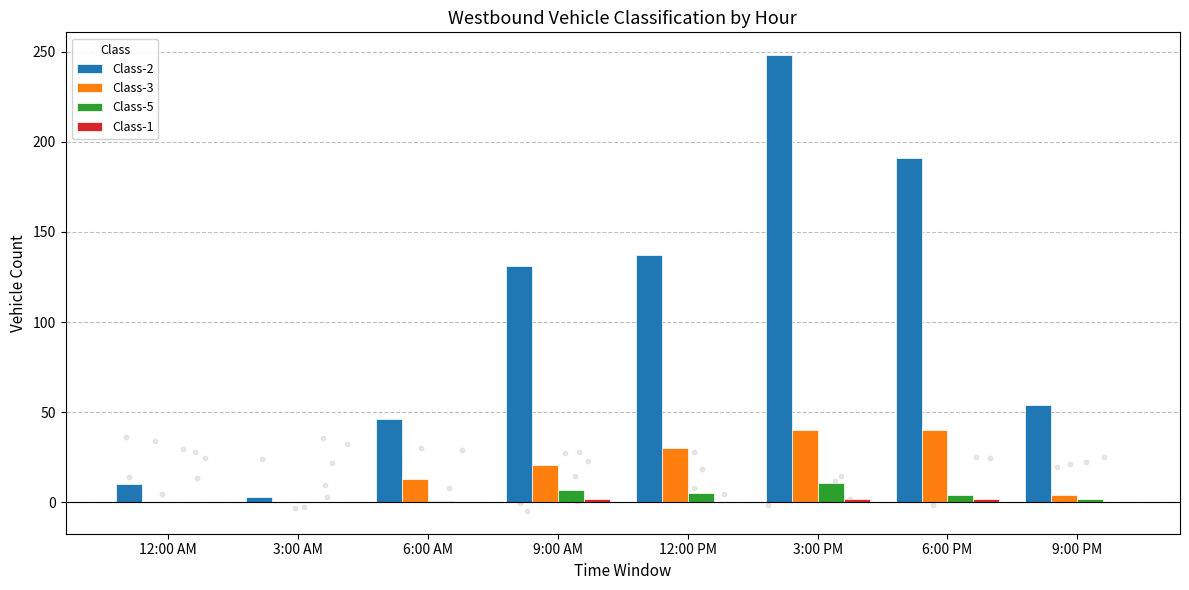

Is the value of Class-1 at 9:00 PM greater than the value of Class-5 at 3:00 AM?

No